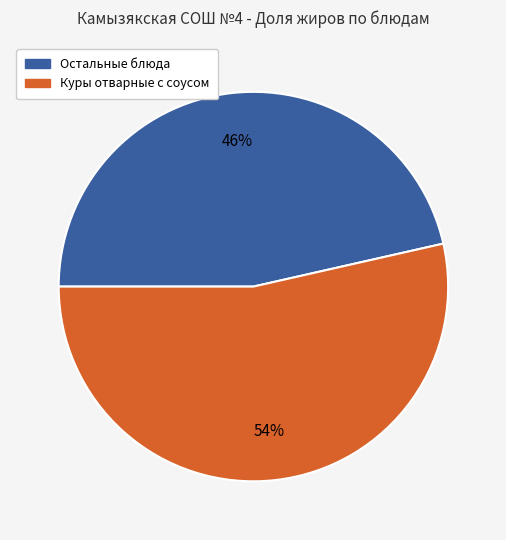

Is there a majority slice in this chart?

Yes